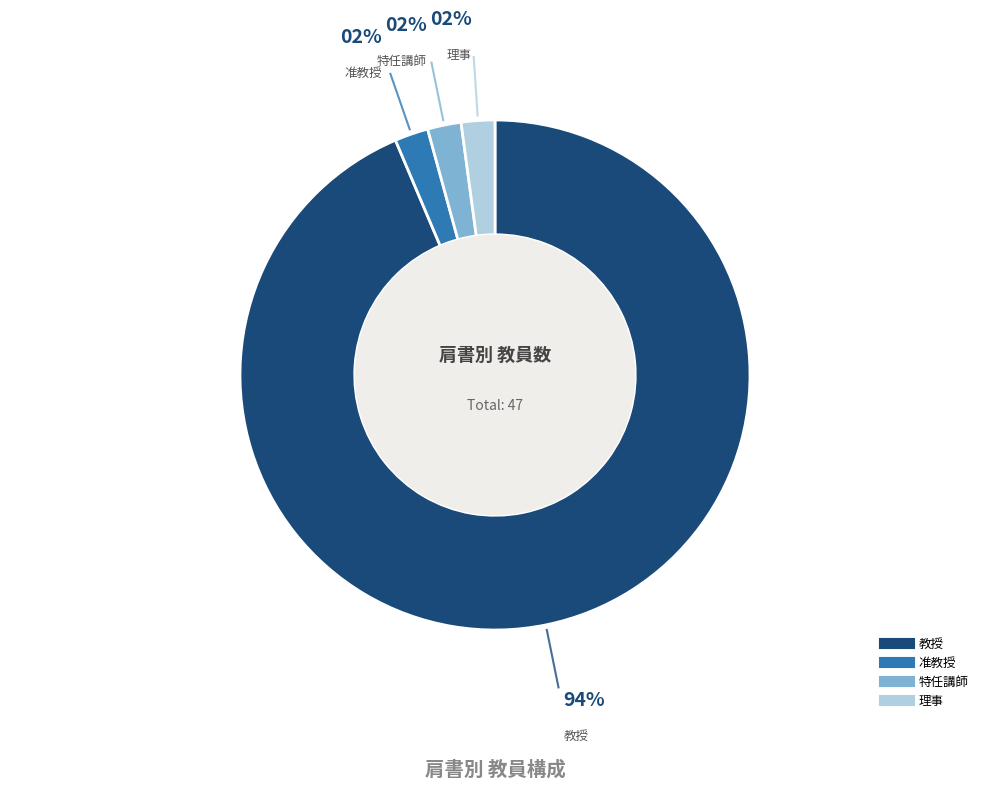

To the nearest percent, what is the average slice percentage?

25%